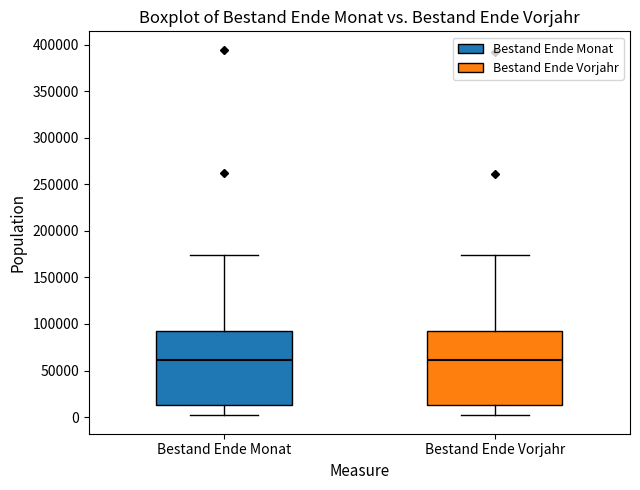

Reading left to right, read every box against the y-axis: the position of its median line, the range the box covers, and the ends of its whiskers. The values are not printed on the chart, so give them approximately, as read against the axis.

Bestand Ende Monat: median 60000, box 15000 to 95000, whiskers 0 to 175000
Bestand Ende Vorjahr: median 60000, box 15000 to 90000, whiskers 0 to 175000